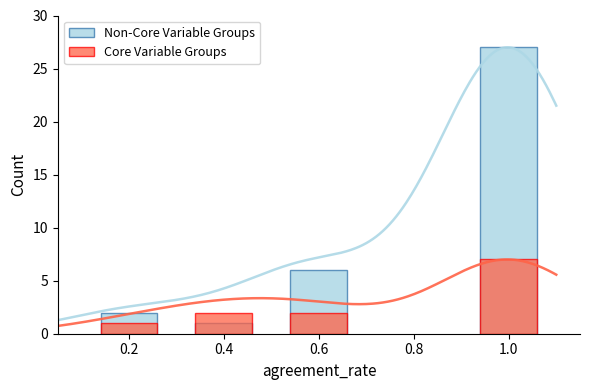

Are the bars horizontal?

No